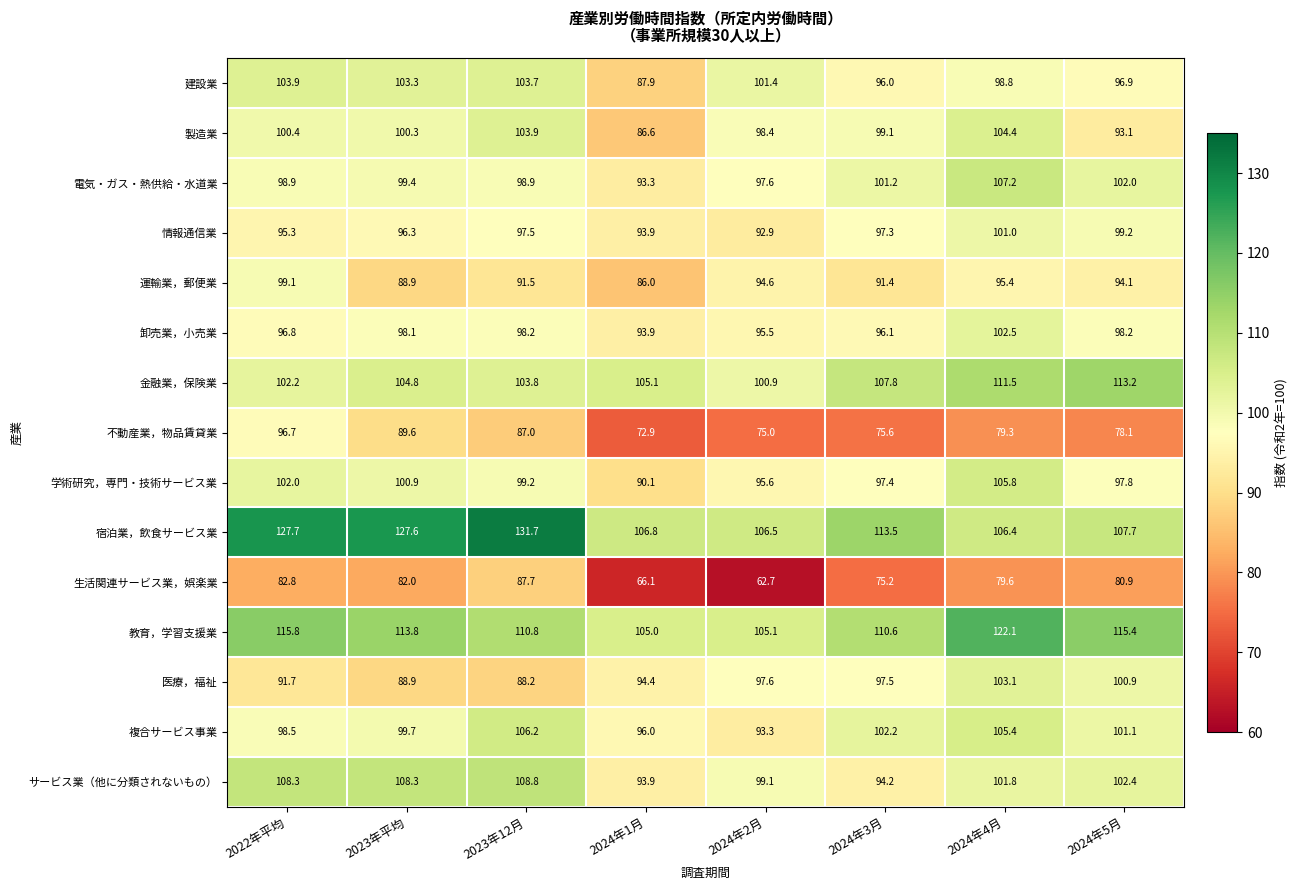

At how many categories does at least one series exceed 63?

8